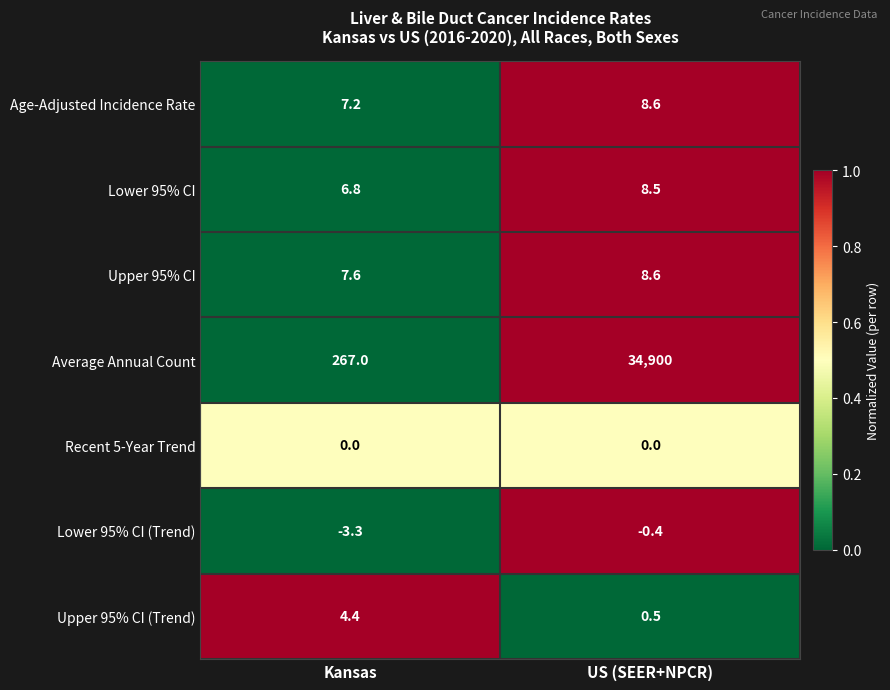

The value of Recent 5-Year Trend at US (SEER+NPCR) is 0.0. True or false?

True